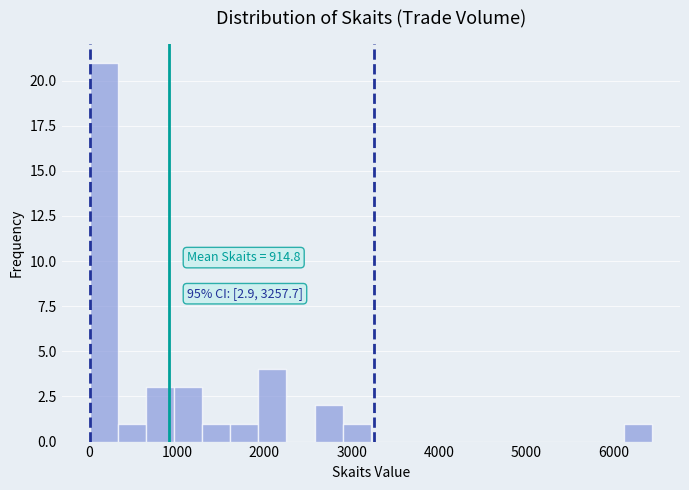

Around what value on the x-axis is the tallest bar? Give the approximate position of its centre, as read against the axis.

200